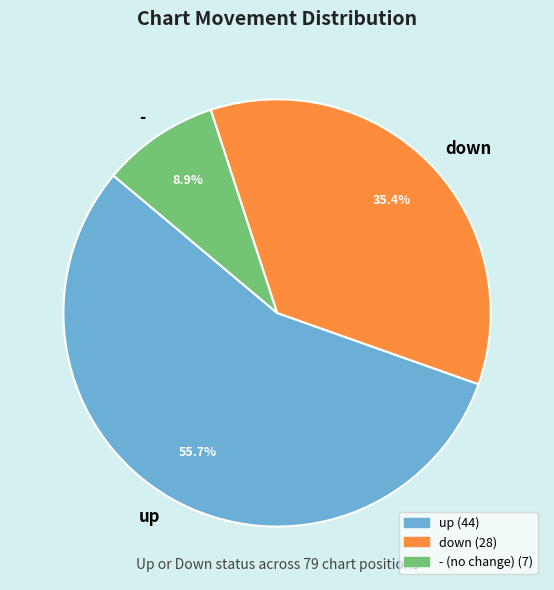

To the nearest percent, what portion does up represent?

56%